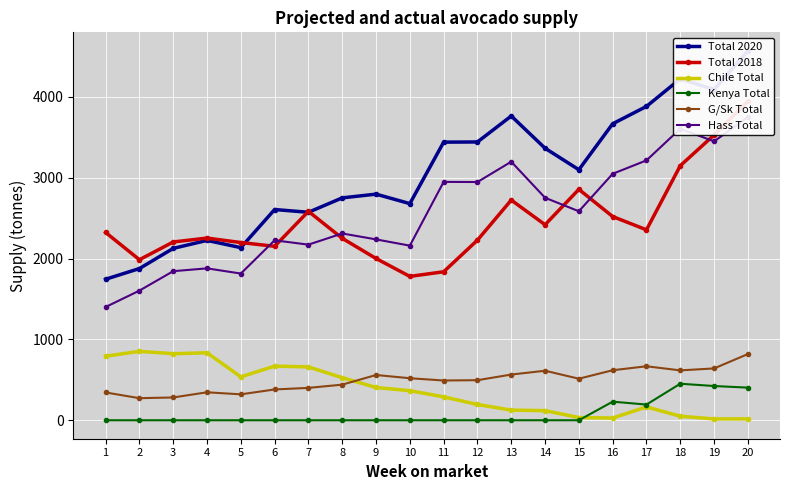

True or false: Hass Total and Total 2018 cross at least once.

True